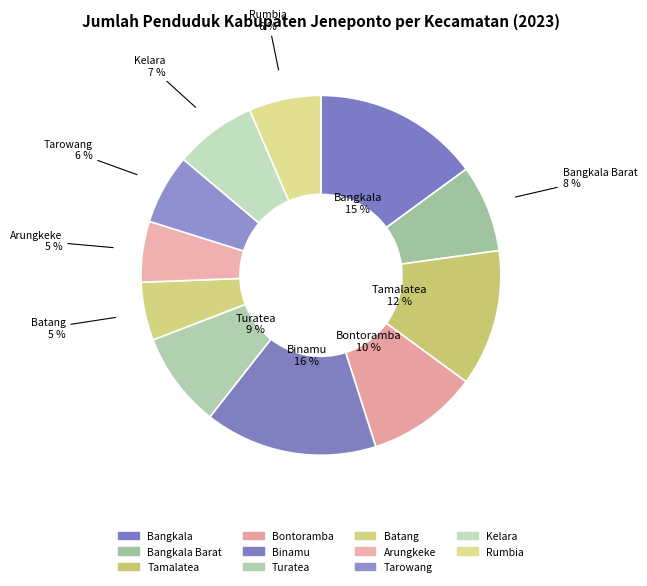

Rank the categories by value from lowest to highest.

Batang, Arungkeke, Tarowang, Rumbia, Kelara, Bangkala Barat, Turatea, Bontoramba, Tamalatea, Bangkala, Binamu